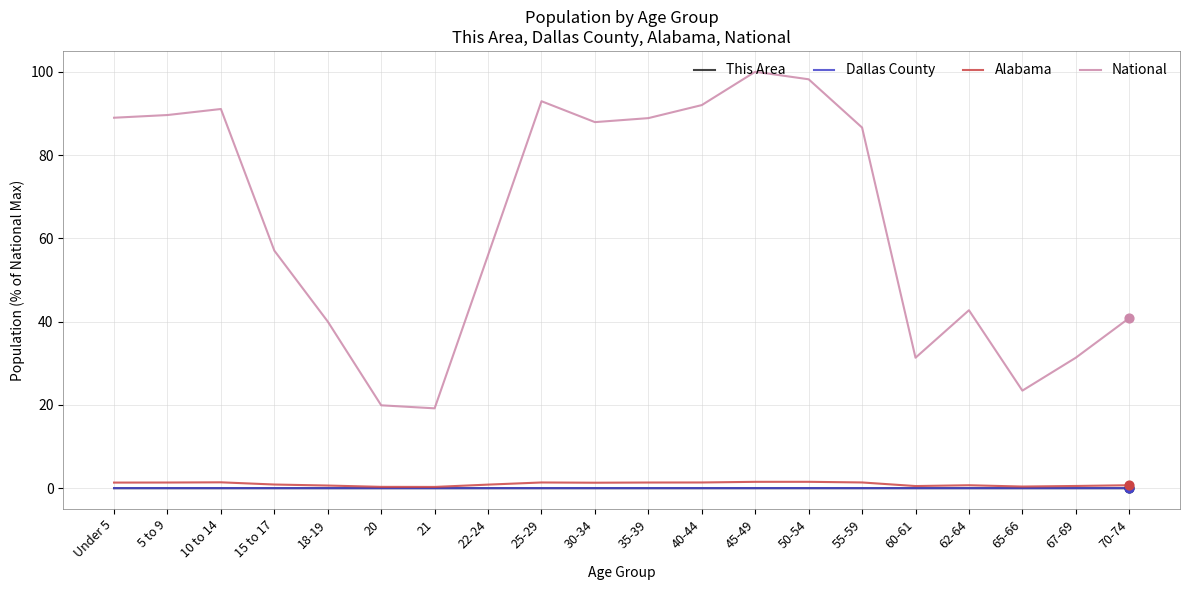

What is the total value across all series at 55-59?

88.0